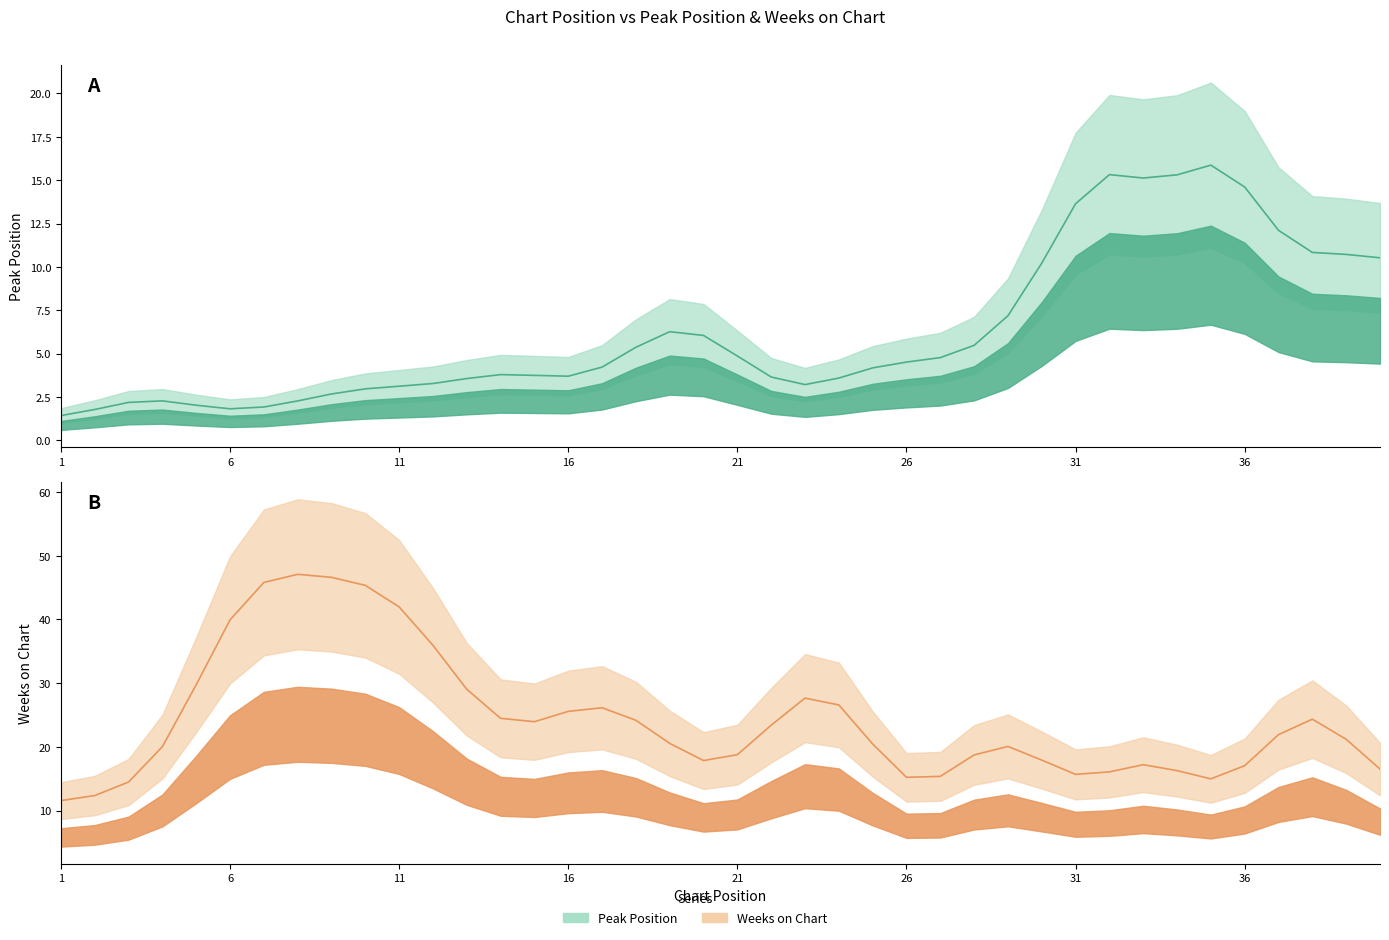

After their last crossing, which series has the higher values: Peak Position or Weeks on Chart?

Weeks on Chart